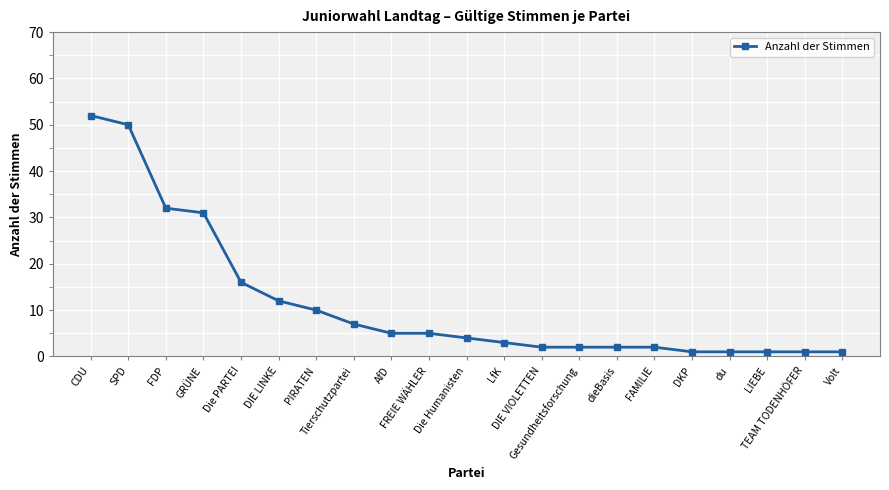

What is the greatest value displayed?

52